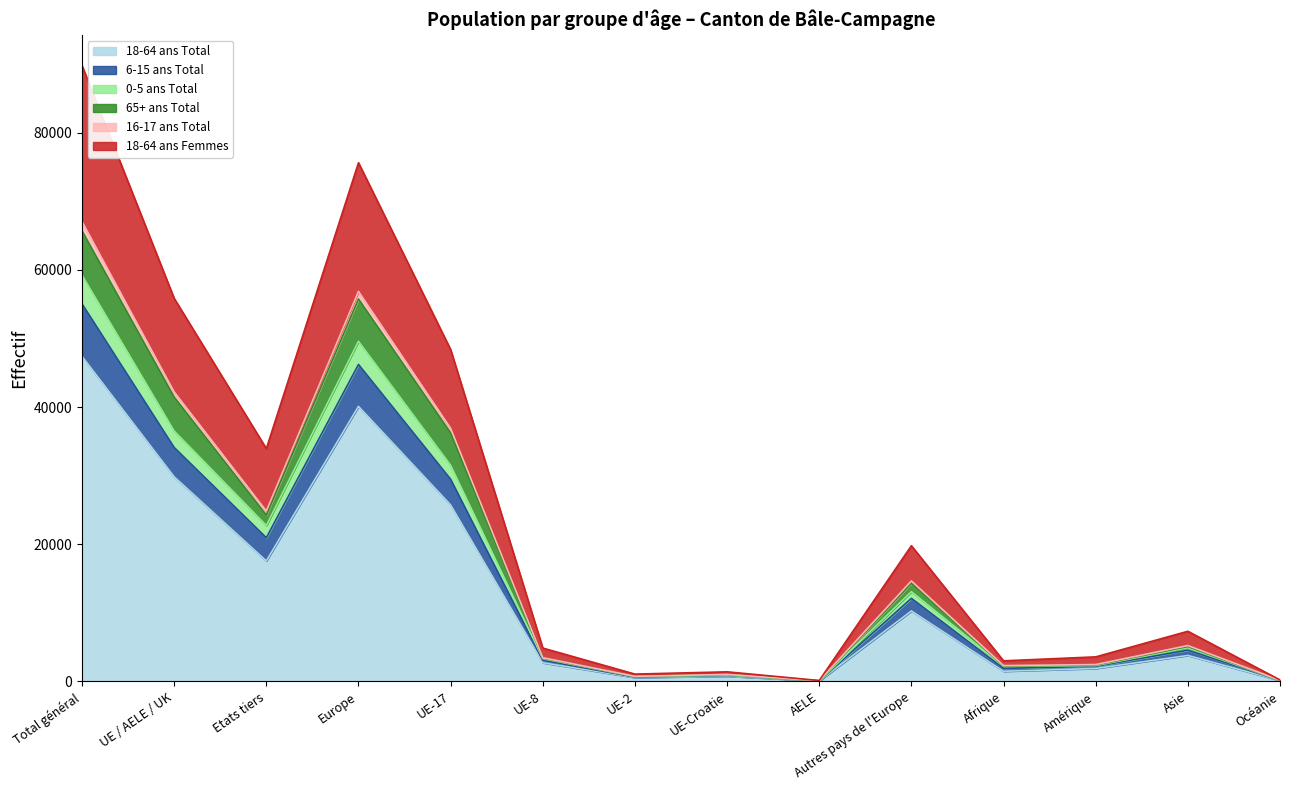

At which category is the sum across all series the highest?

Total général